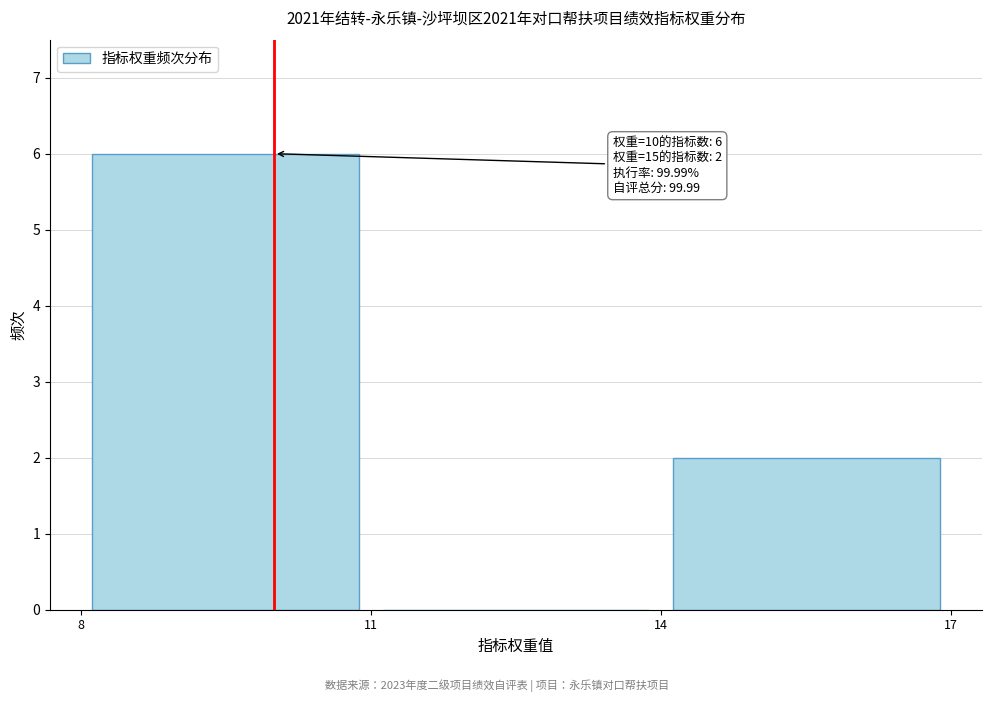

Which range on the x-axis has the tallest bar?

8 to 11